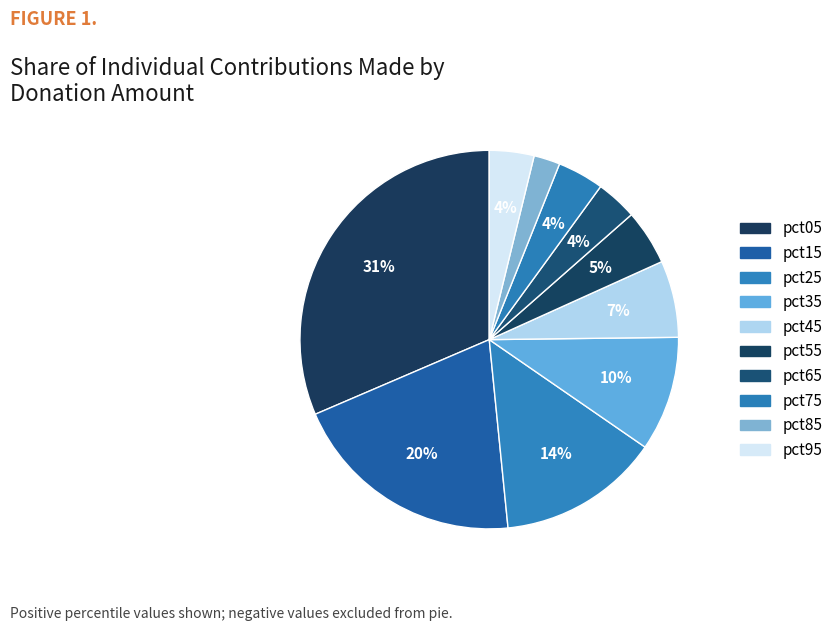

The pct95 slice represents 1% of the pie. True or false?

False